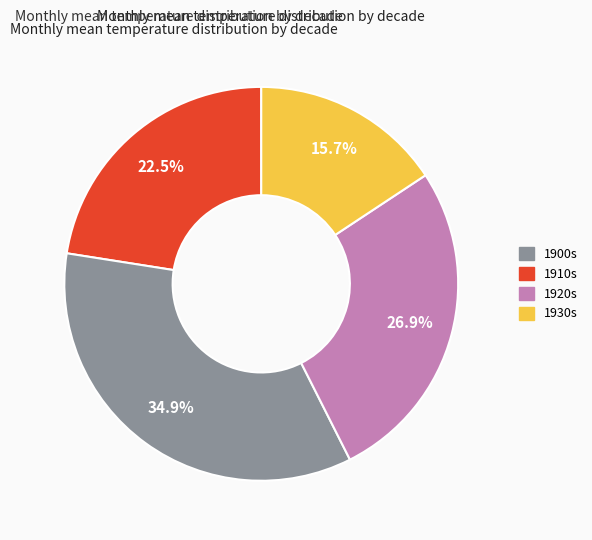

Count the number of slices in the pie.

4